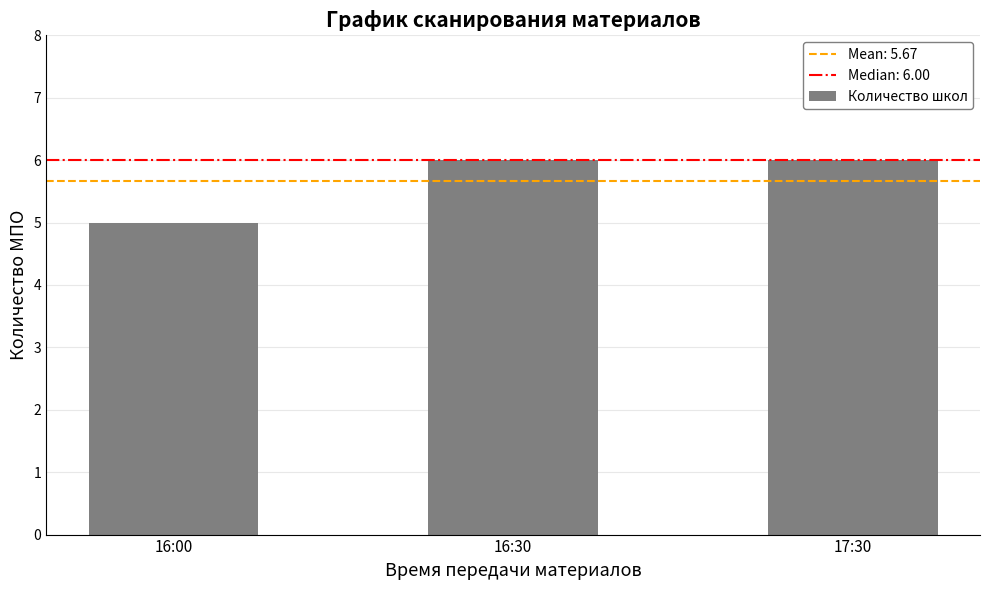

Is it true that the value at 16:30 is 6?

True